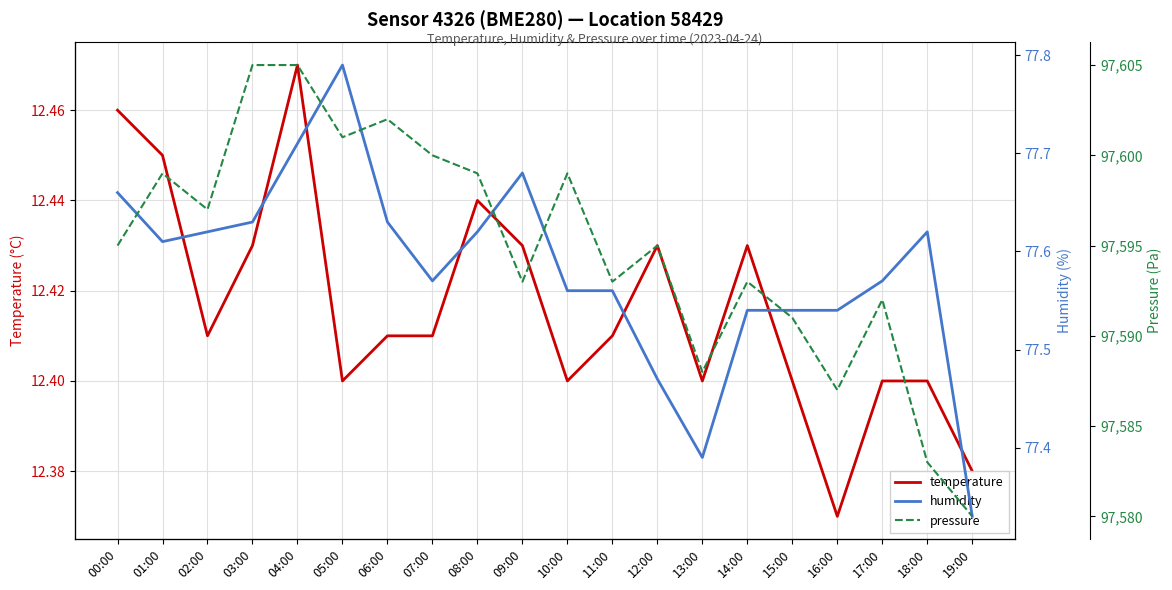

How many interior local valleys does the pressure series have?

6